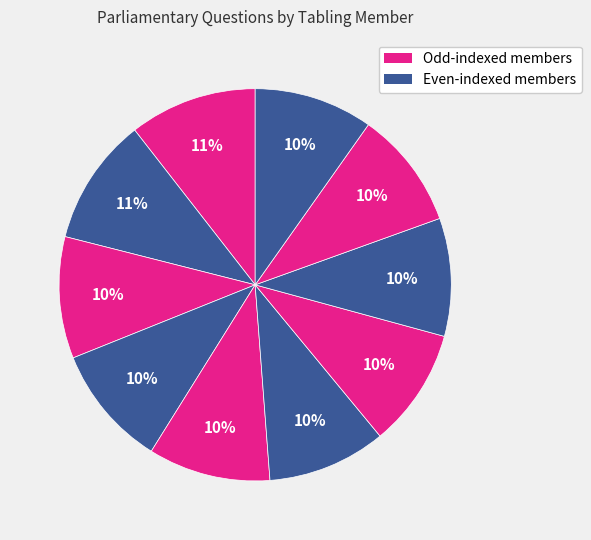

How many segments does this pie chart have?

10